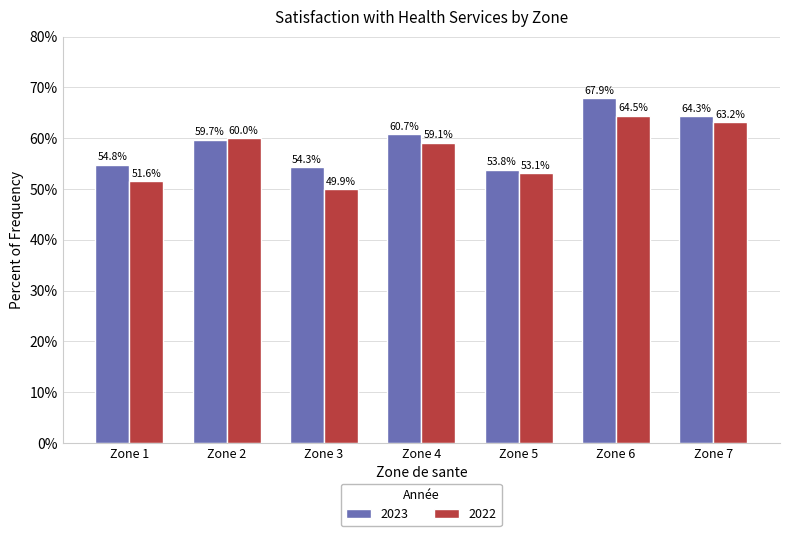

Rank the series by their average value, from highest to lowest.

2023, 2022